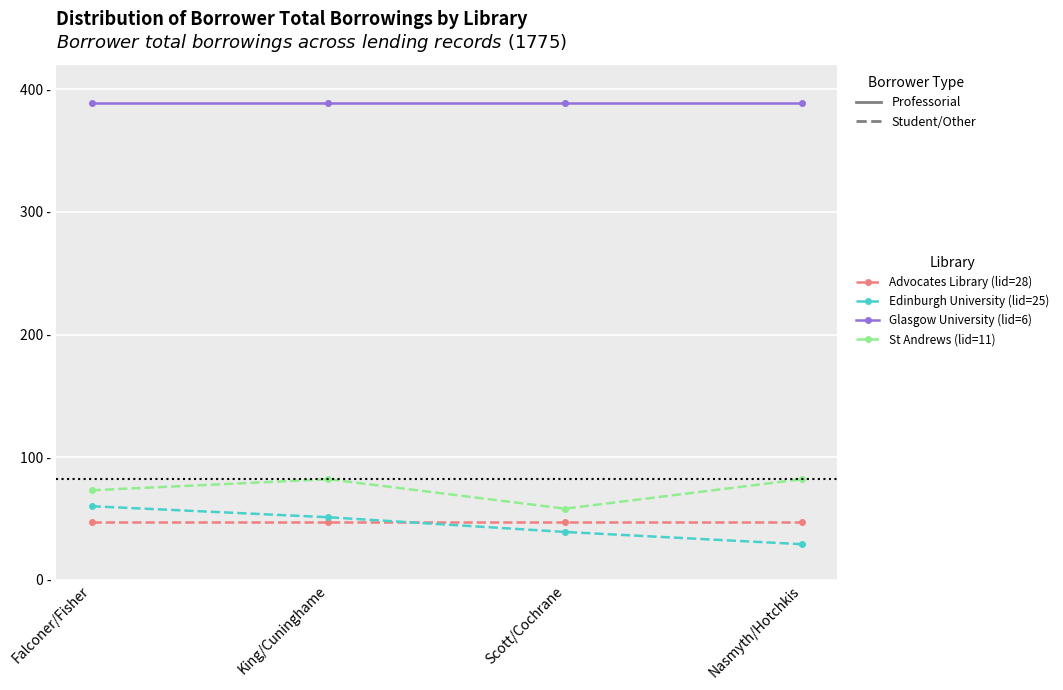

Rank the series at Nasmyth/Hotchkis from lowest to highest value.

Edinburgh University (lid=25), Advocates Library (lid=28), St Andrews (lid=11), Glasgow University (lid=6)